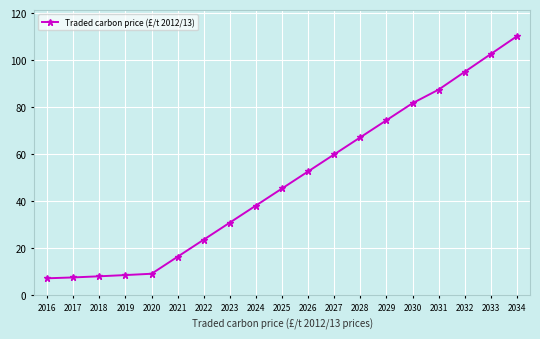

The value at 2025 is 45.5. True or false?

True